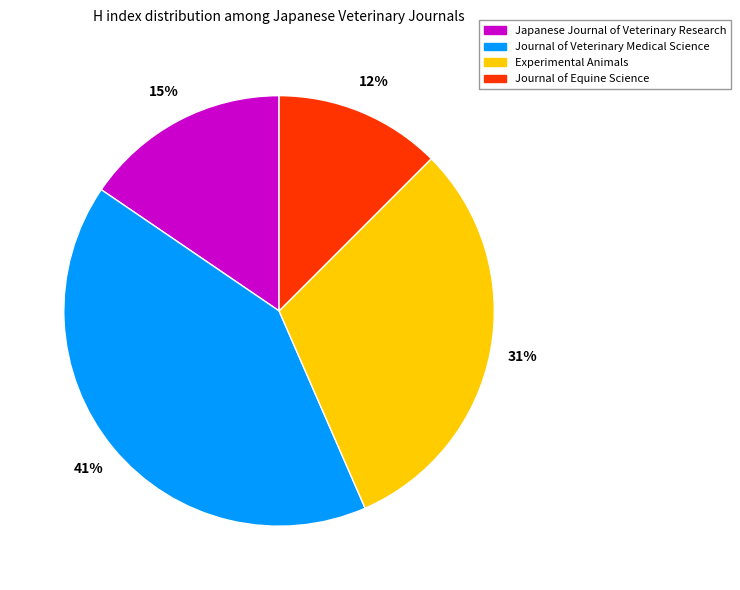

To the nearest percent, what is the average slice percentage?

25%